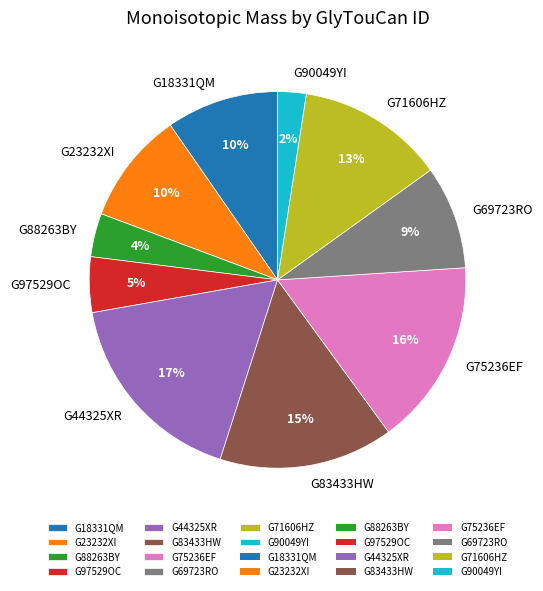

Combined, do G83433HW and G44325XR account for over 50%?

No